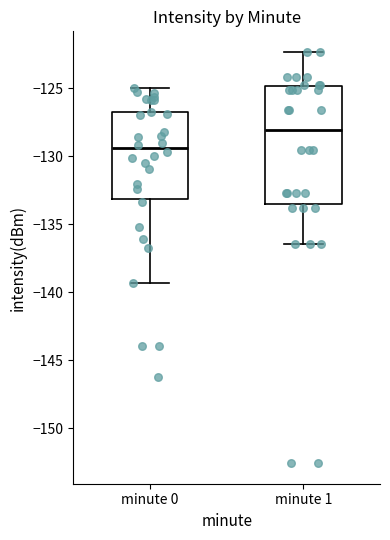

Comparing the boxes themselves (not the whiskers), which one is the tallest?

minute 1